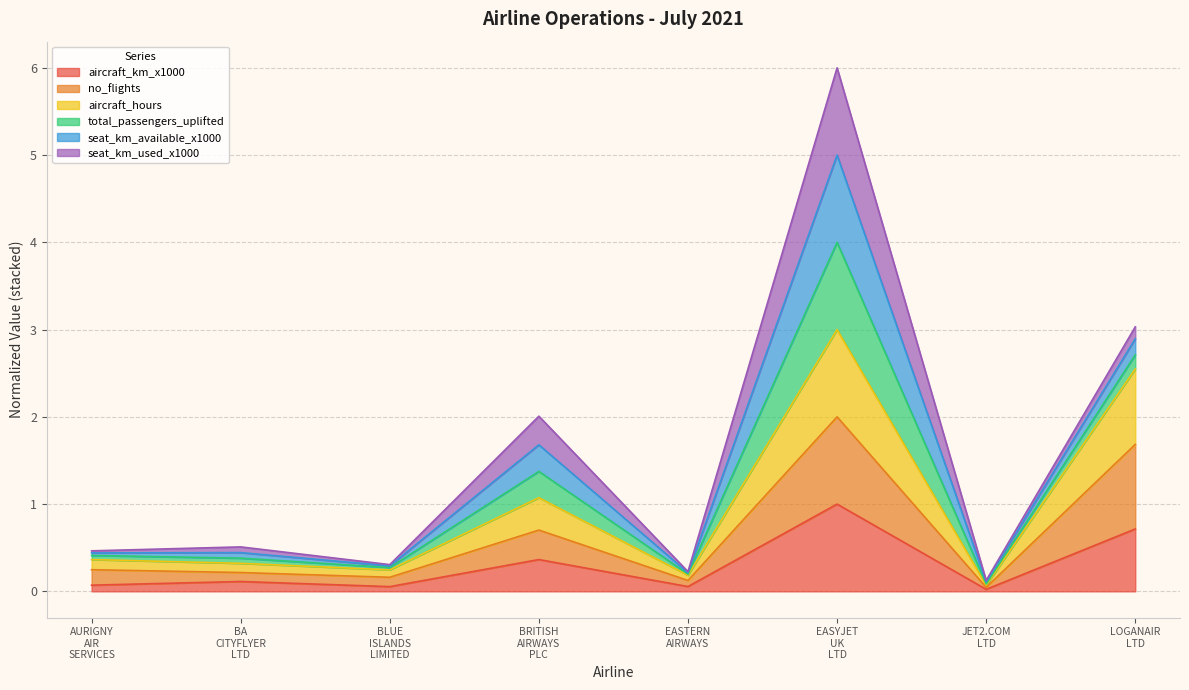

True or false: aircraft_km_x1000 and aircraft_hours intersect in this chart.

False